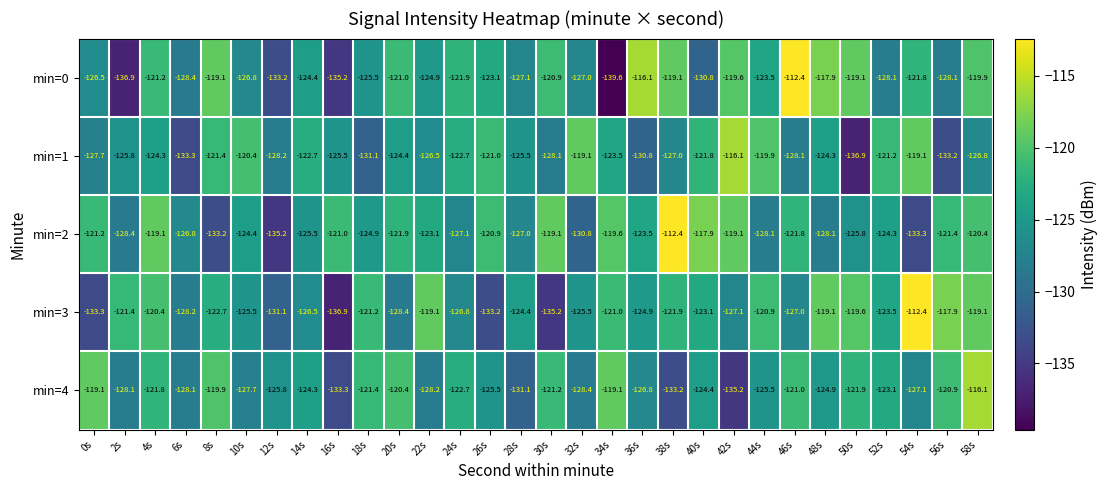

What is the total value across all series at 12s?

-653.5